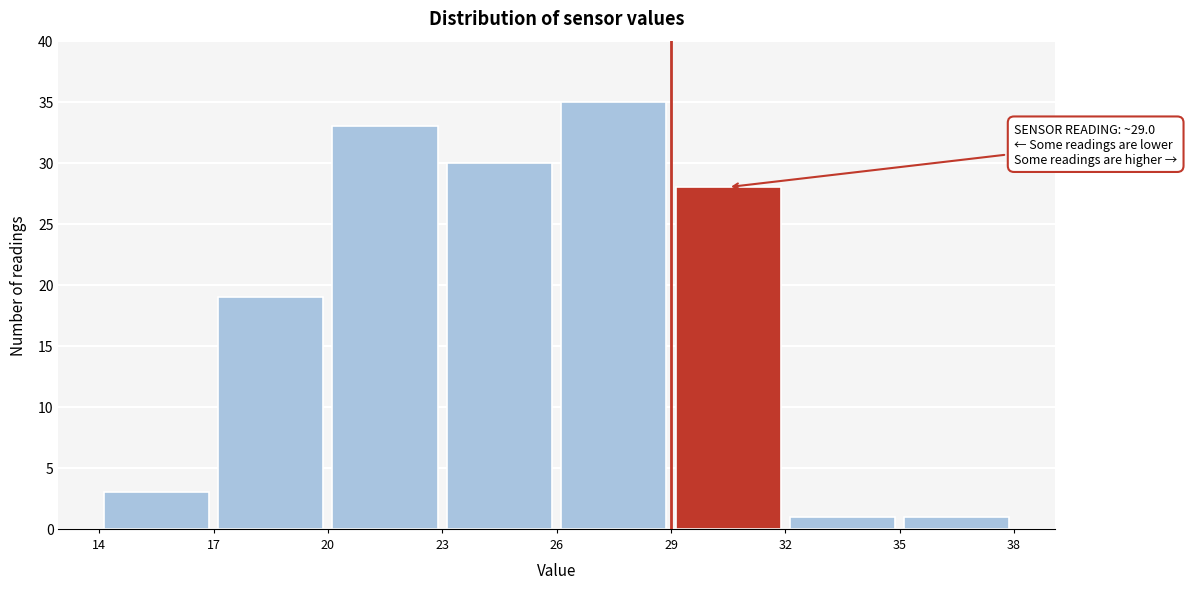

Over which range of the x-axis is the bar tallest?

26 to 29